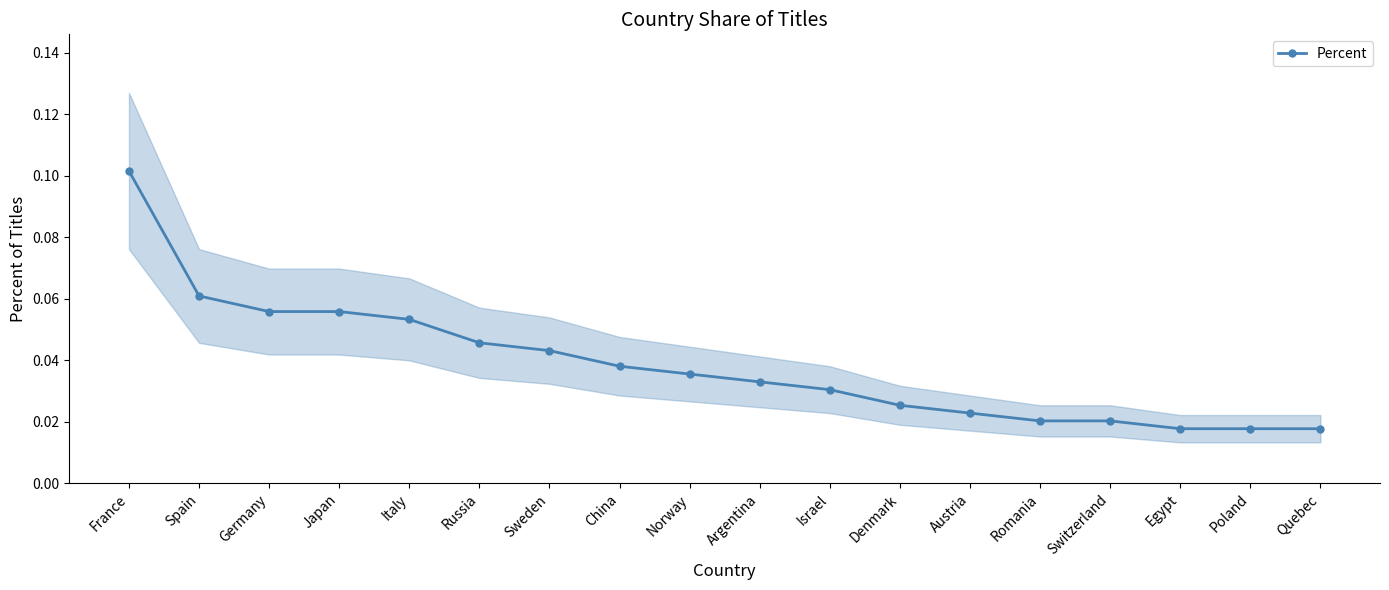

Which label corresponds to the largest value in the chart?

France